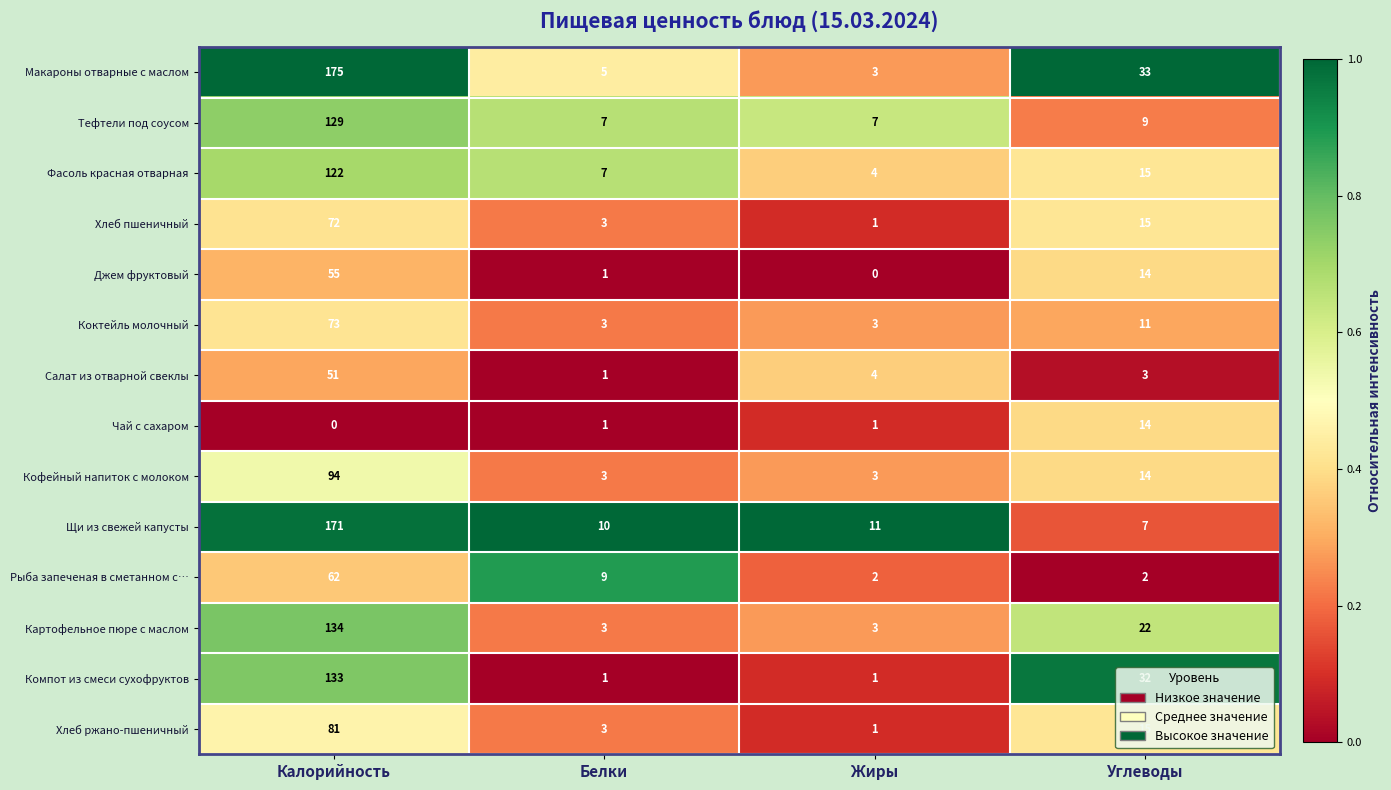

List the series in order of their peak value, lowest first.

Чай с сахаром, Салат из отварной свеклы, Джем фруктовый, Рыба запеченая в сметанном с…, Хлеб пшеничный, Коктейль молочный, Хлеб ржано-пшеничный, Кофейный напиток с молоком, Фасоль красная отварная, Тефтели под соусом, Компот из смеси сухофруктов, Картофельное пюре с маслом, Щи из свежей капусты, Макароны отварные с маслом